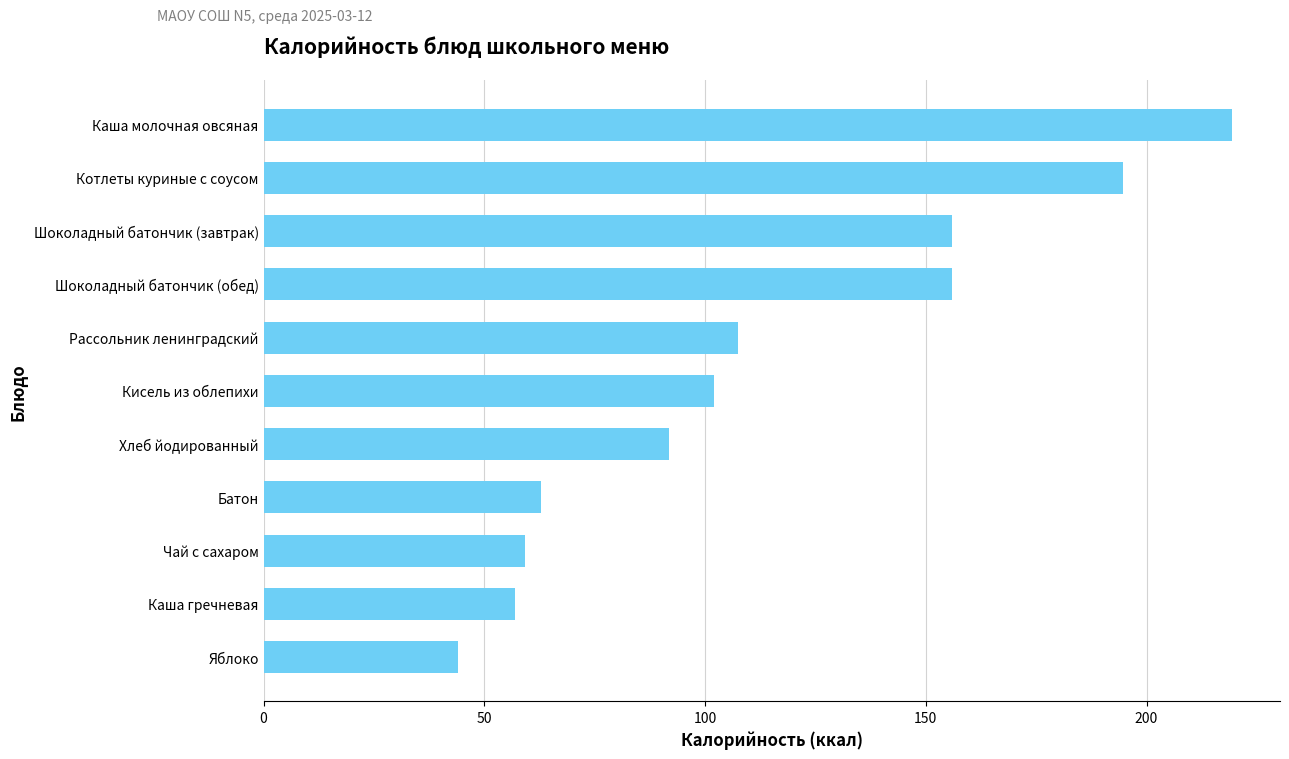

What value does the data have at Котлеты куриные с соусом?

194.7